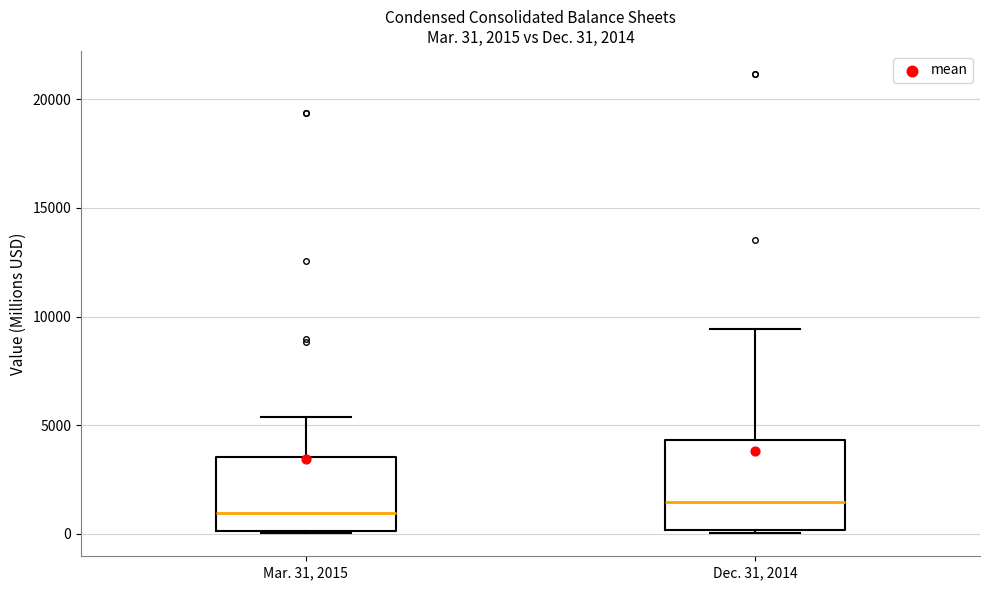

Which box's median line is the highest?

Dec. 31, 2014